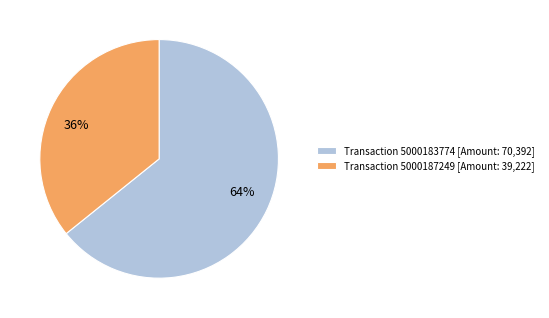

What is the ratio of the value at 36% to the value at 64%?

0.6